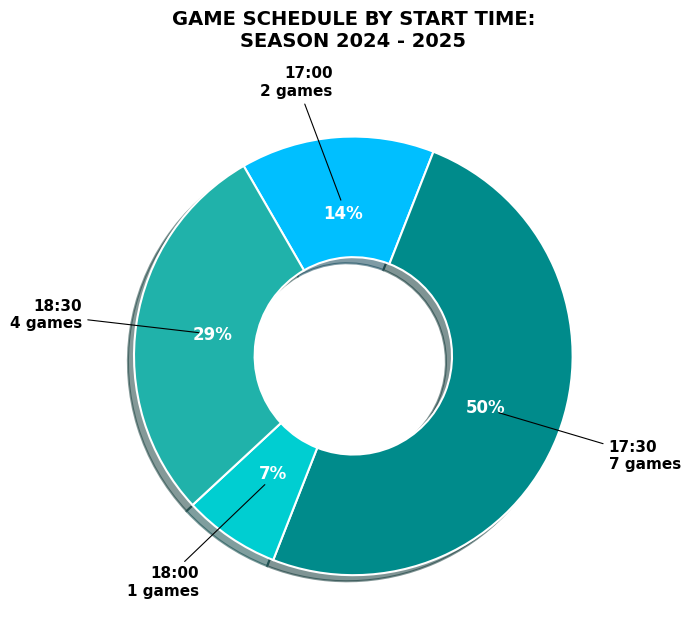

Approximately how many times larger is the value at 18:00 compared to 18:30?

0.2